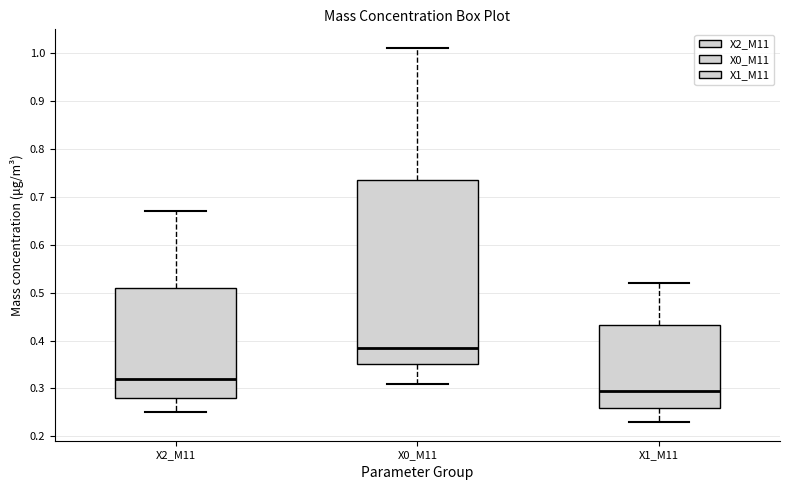

Where is the lower edge of the box for X1_M11 on the y-axis? The values are not printed on the chart, so give them approximately, as read against the axis.

0.26